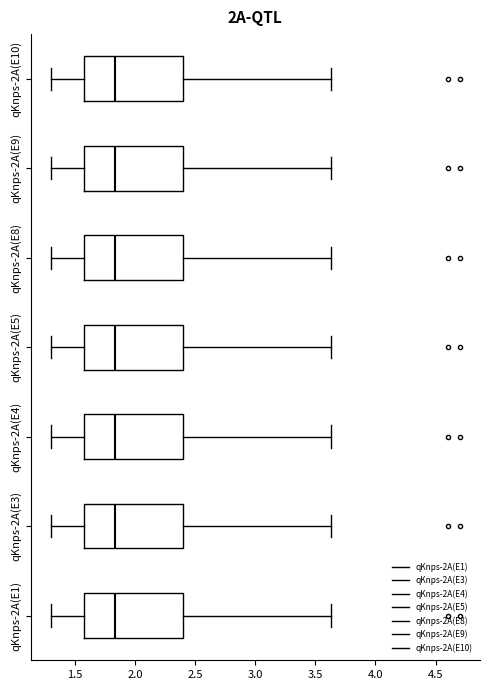

Where does the left whisker of the box for qKnps-2A(E9) end on the x-axis? The values are not printed on the chart, so give them approximately, as read against the axis.

1.30